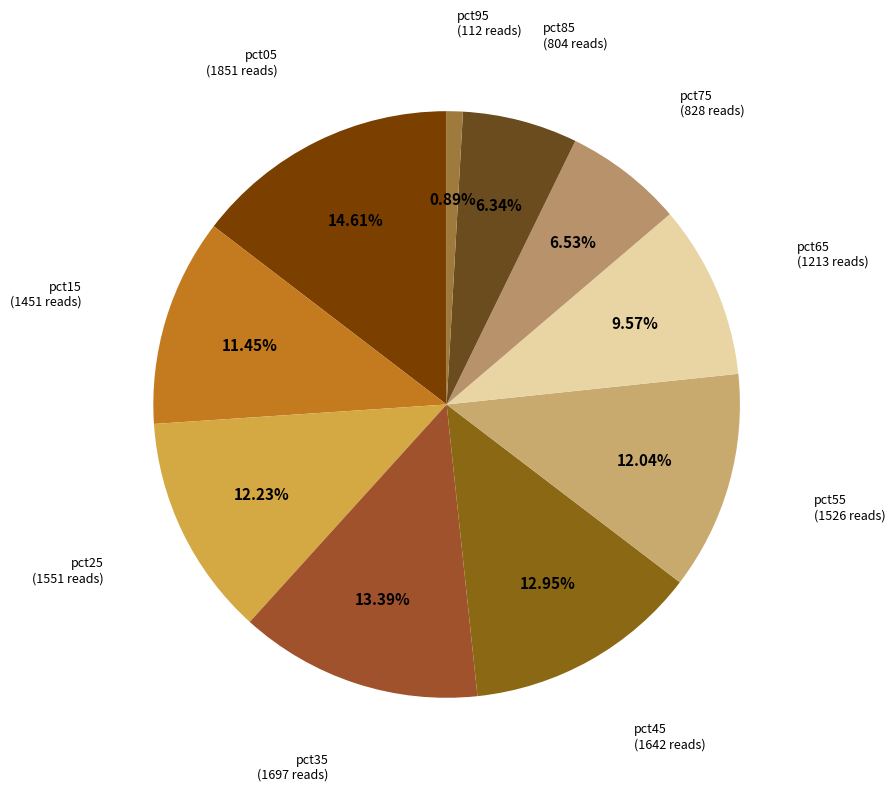

Is pct75 the majority of the pie?

No